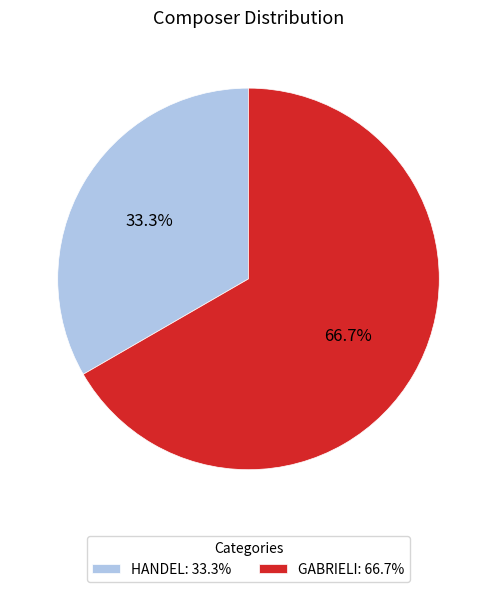

Between HANDEL and GABRIELI, which is larger?

GABRIELI